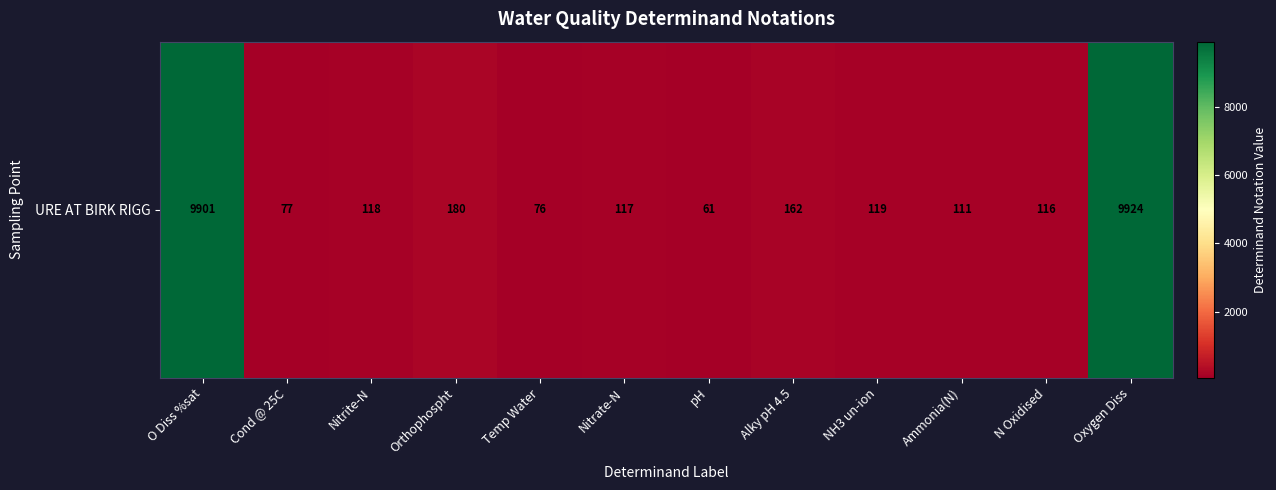

Reading left to right, list all the values displayed in this chart.

O Diss %sat=9901	Cond @ 25C=77	Nitrite-N=118	Orthophospht=180	Temp Water=76	Nitrate-N=117	pH=61	Alky pH 4.5=162	NH3 un-ion=119	Ammonia(N)=111	N Oxidised=116	Oxygen Diss=9924